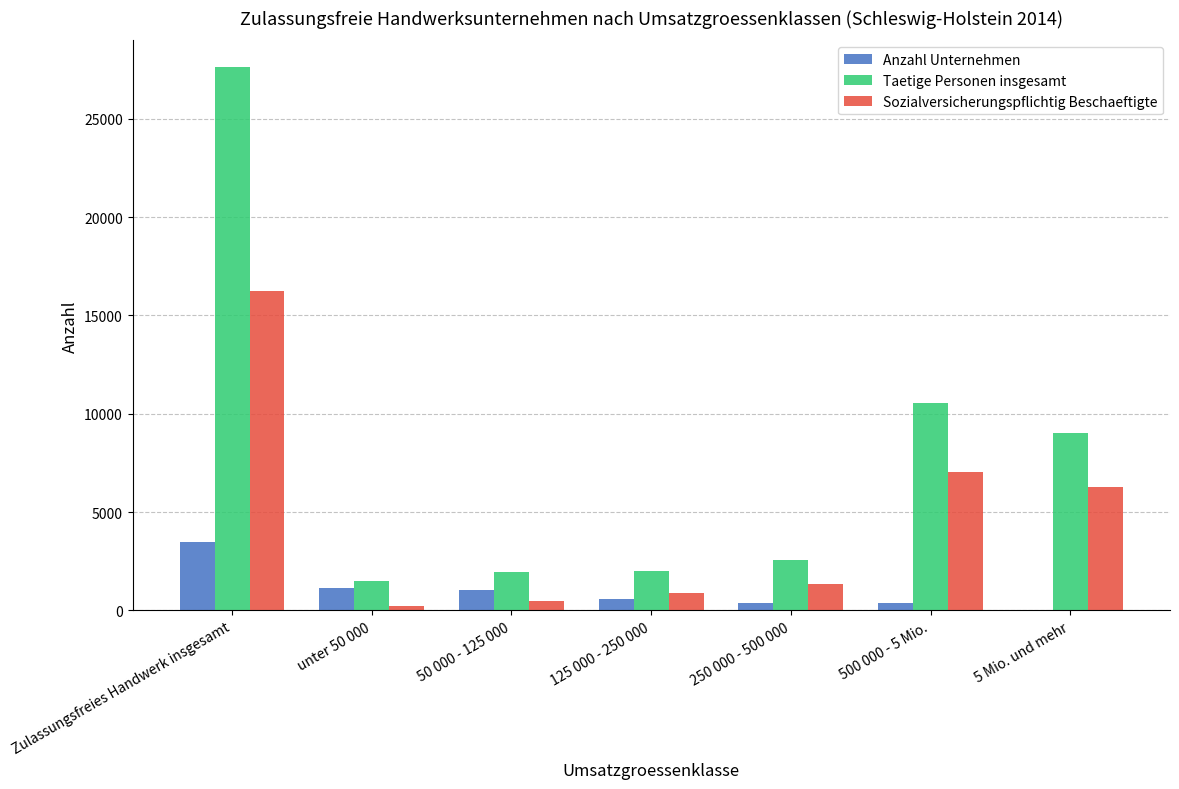

At which label is Taetige Personen insgesamt closest to 14564?

500 000 - 5 Mio.